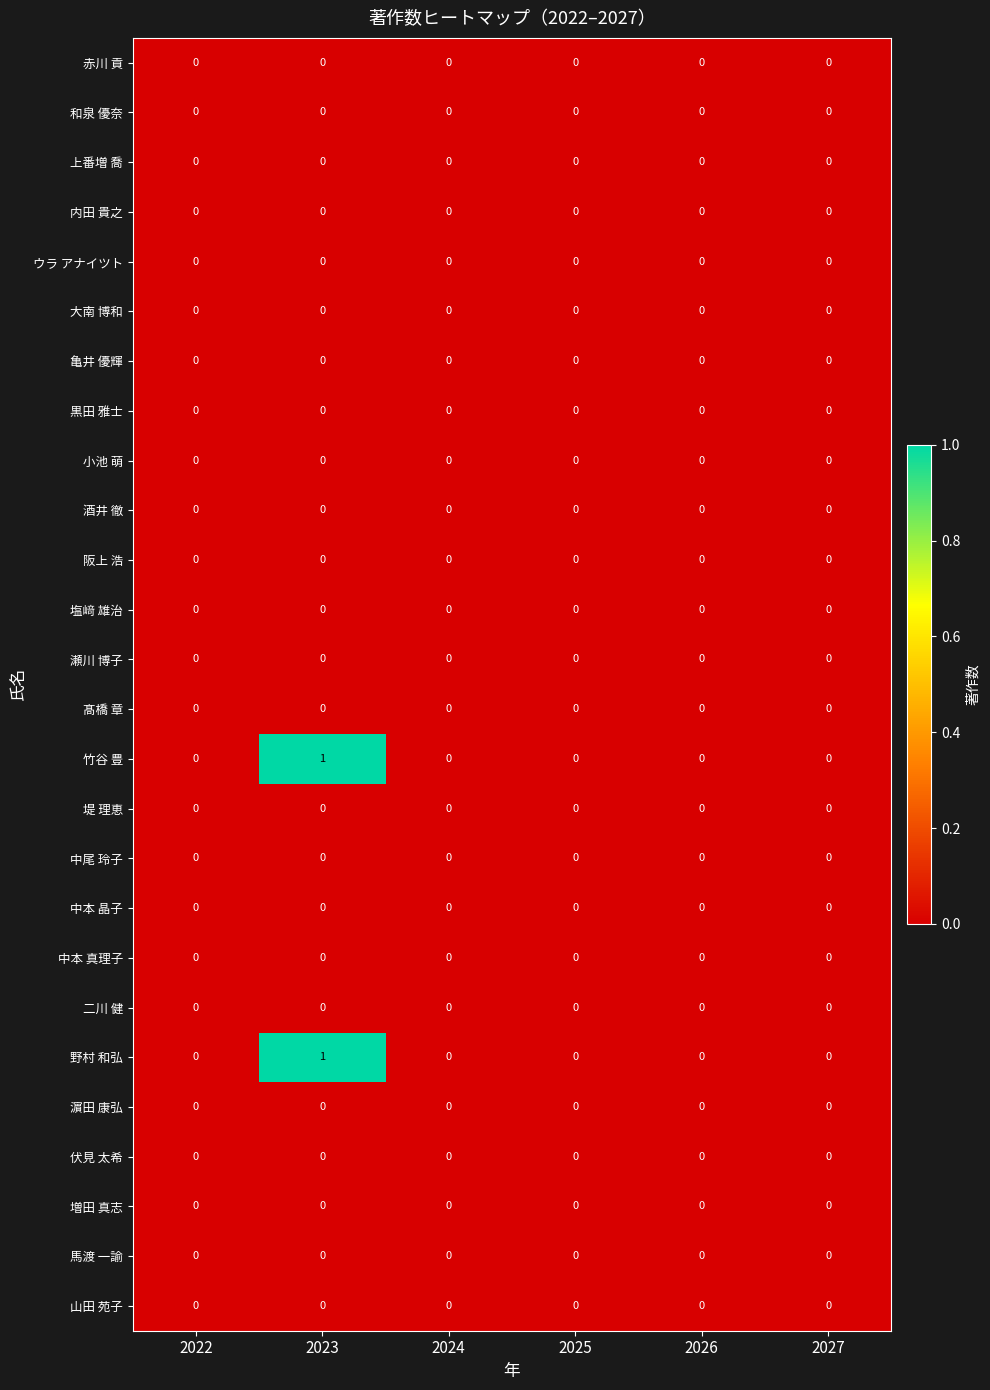

The value of 塩﨑 雄治 at 2024 is 0. True or false?

True